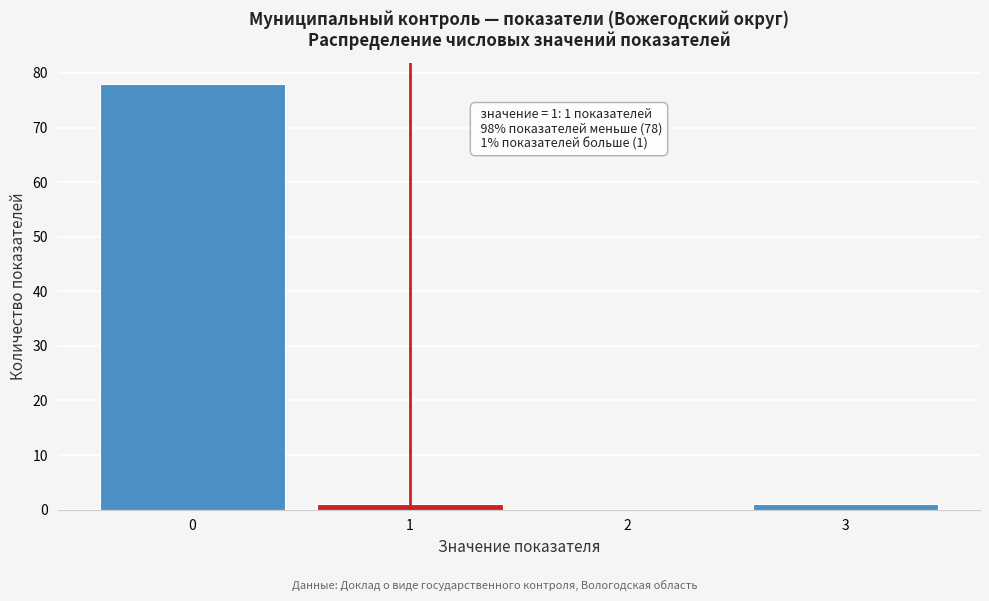

Reading left to right, transcribe all the data shown in this chart.

0=78	1=1	2=0	3=1